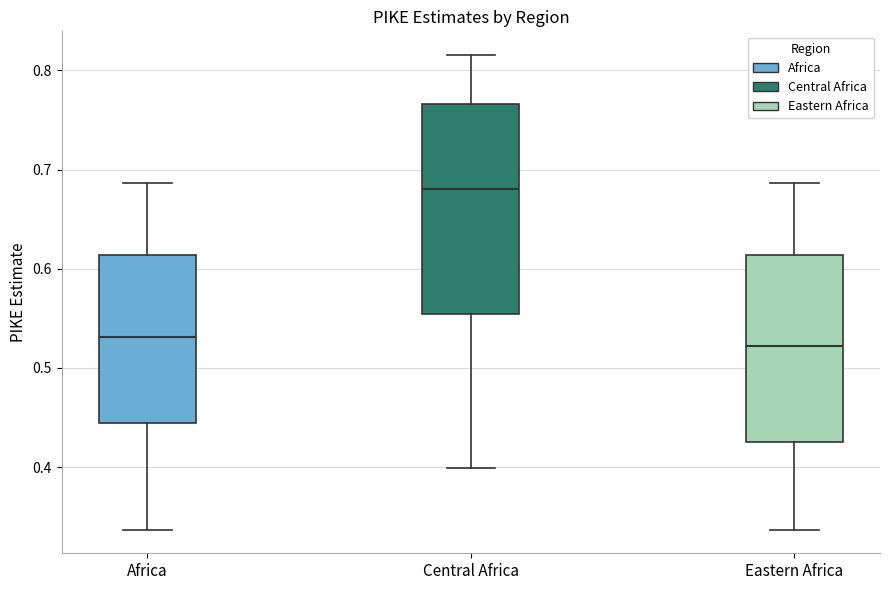

Reading left to right, transcribe this box plot: for each box, give where its median line is, the range the box spans, and where its two whiskers end, as read against the y-axis. The values are not printed on the chart, so give them approximately, as read against the axis.

Africa: median 0.53, box 0.44 to 0.61, whiskers 0.34 to 0.69
Central Africa: median 0.68, box 0.55 to 0.77, whiskers 0.40 to 0.82
Eastern Africa: median 0.52, box 0.43 to 0.61, whiskers 0.34 to 0.69